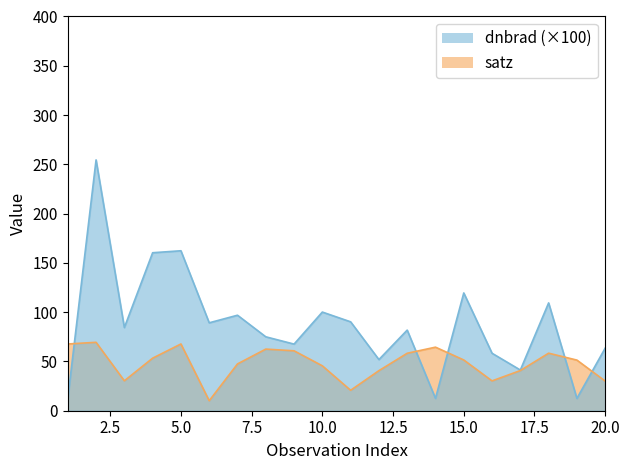

Where is the first local maximum for dnbrad?

2